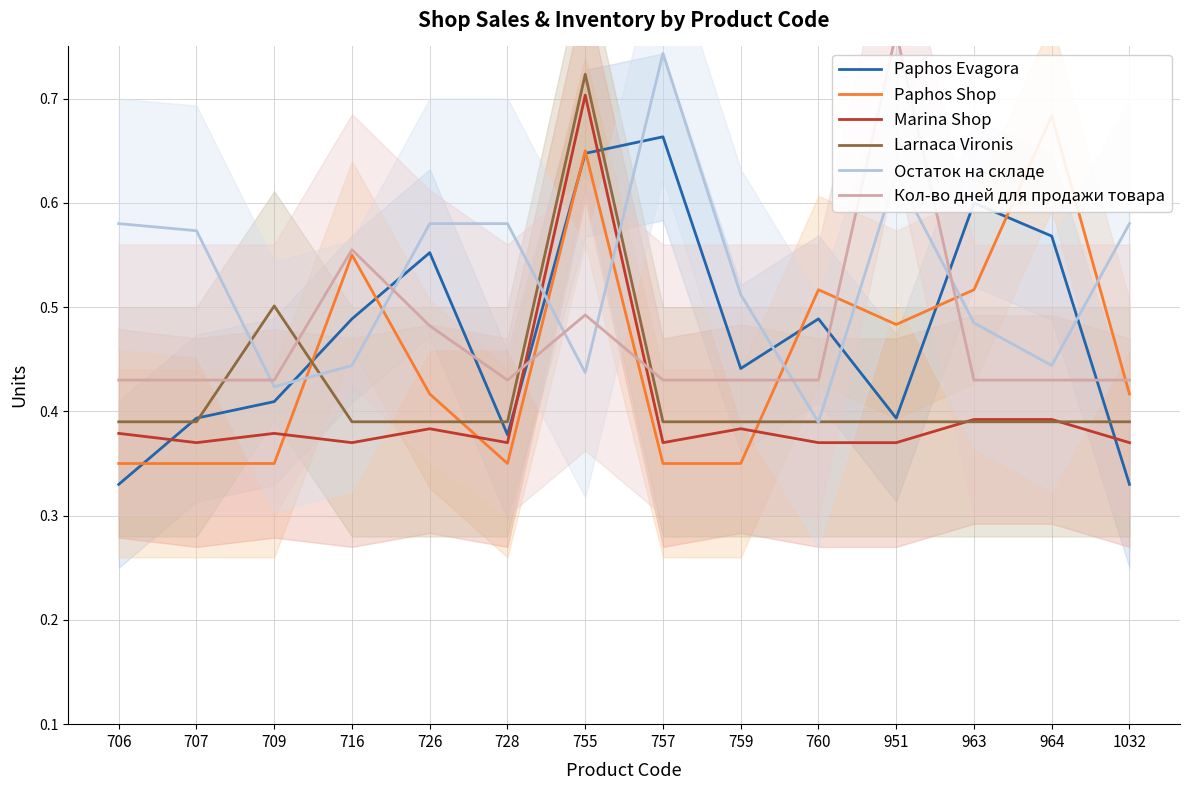

Where is Paphos Evagora nearest to the value 0?

706